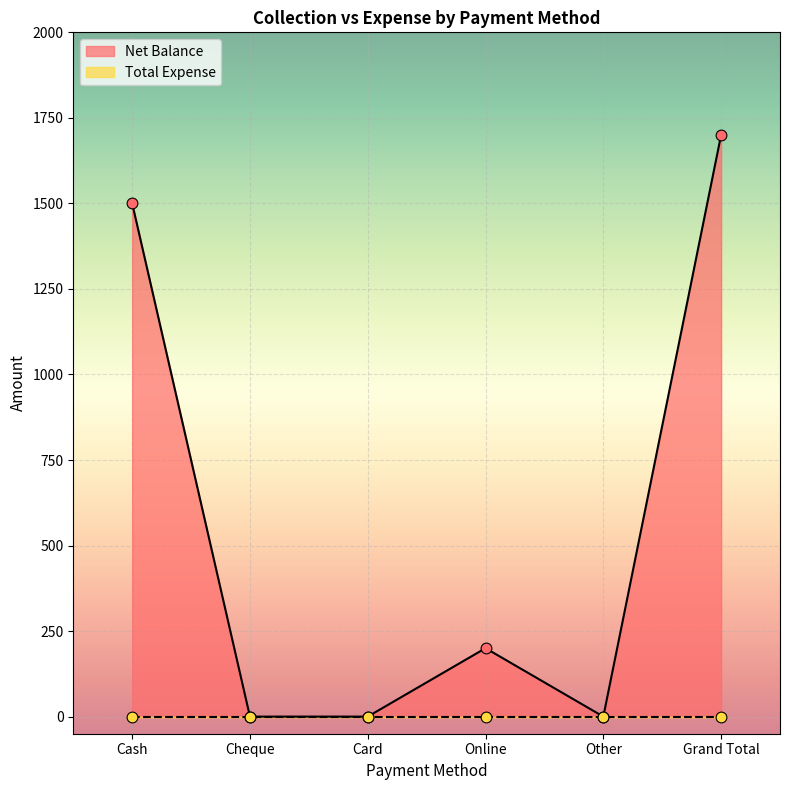

Between Other and Cheque, which is larger?

Other